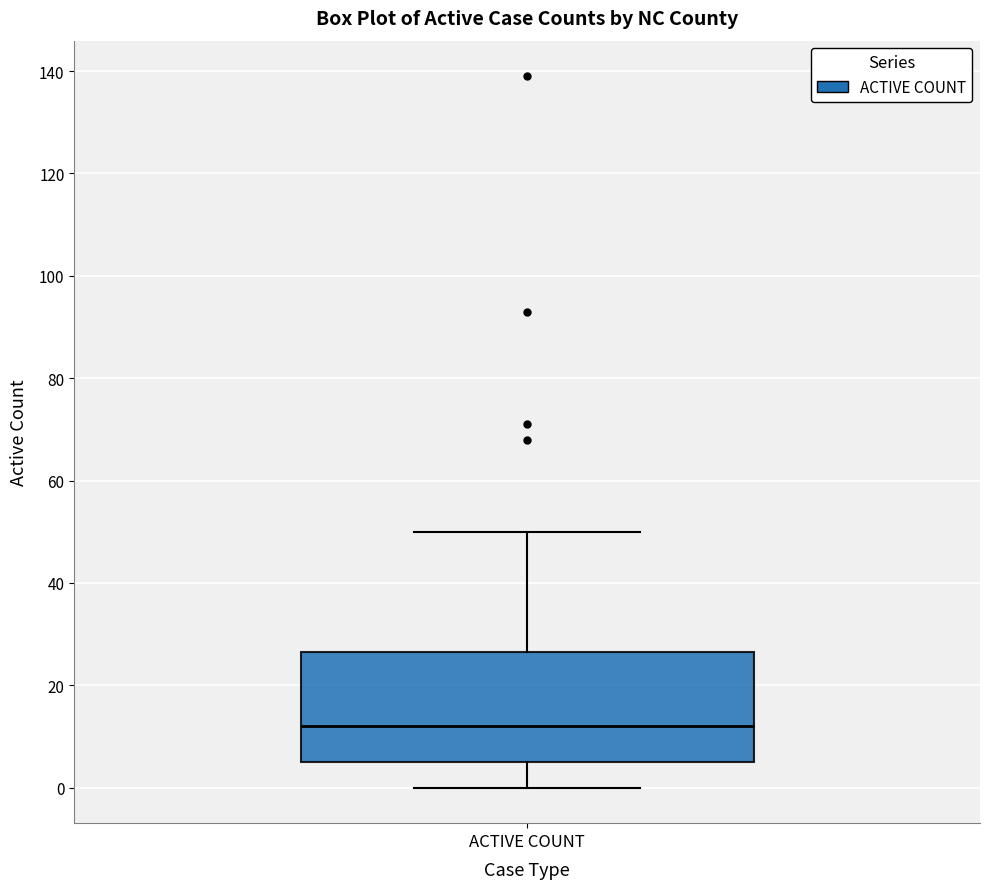

Transcribe this box plot: give where the median line is, the range the box spans, and where the two whiskers end, as read against the y-axis. The values are not printed on the chart, so give them approximately, as read against the axis.

median 12, box 6 to 26, whiskers 0 to 50